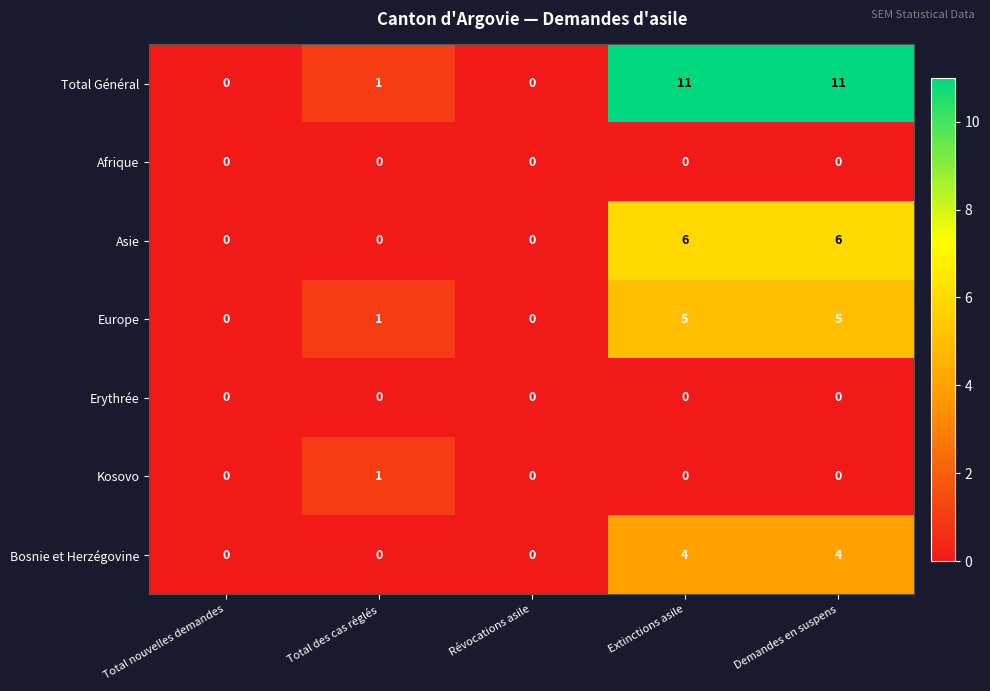

Count the number of categories in the chart.

5